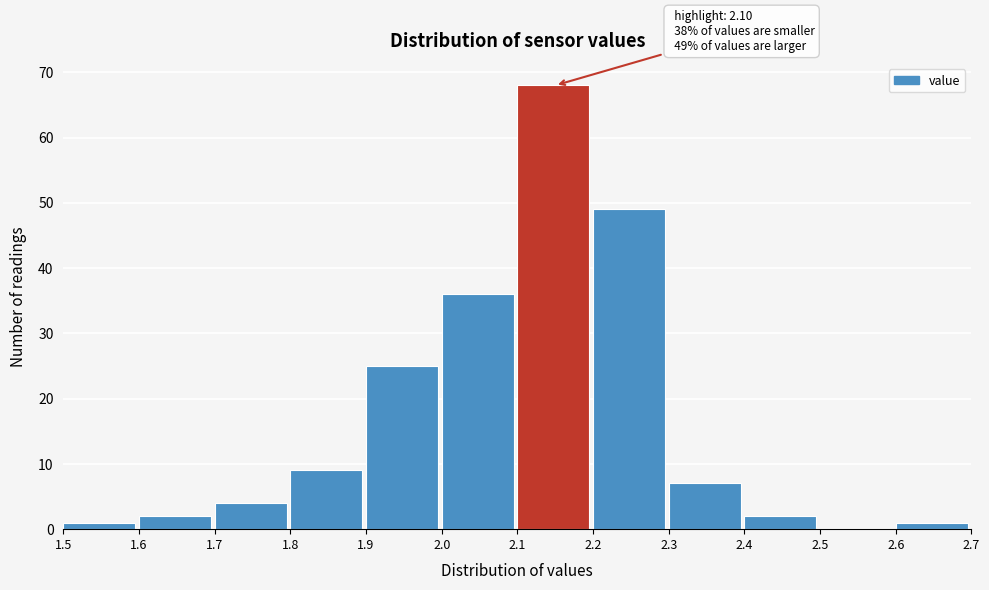

Which range on the x-axis has the tallest bar?

2.1 to 2.2